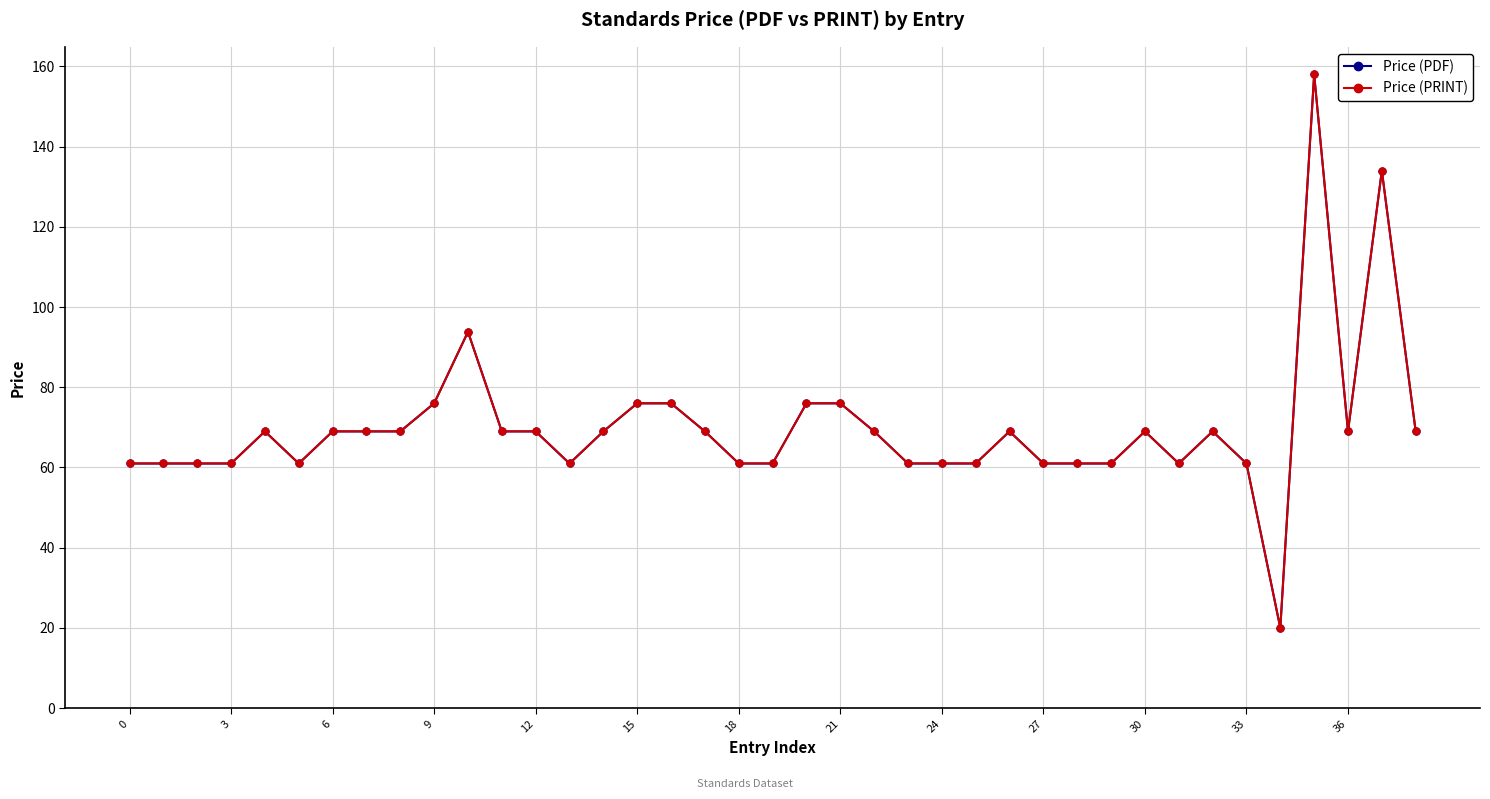

Which series has the widest spread of values?

Price (PDF)